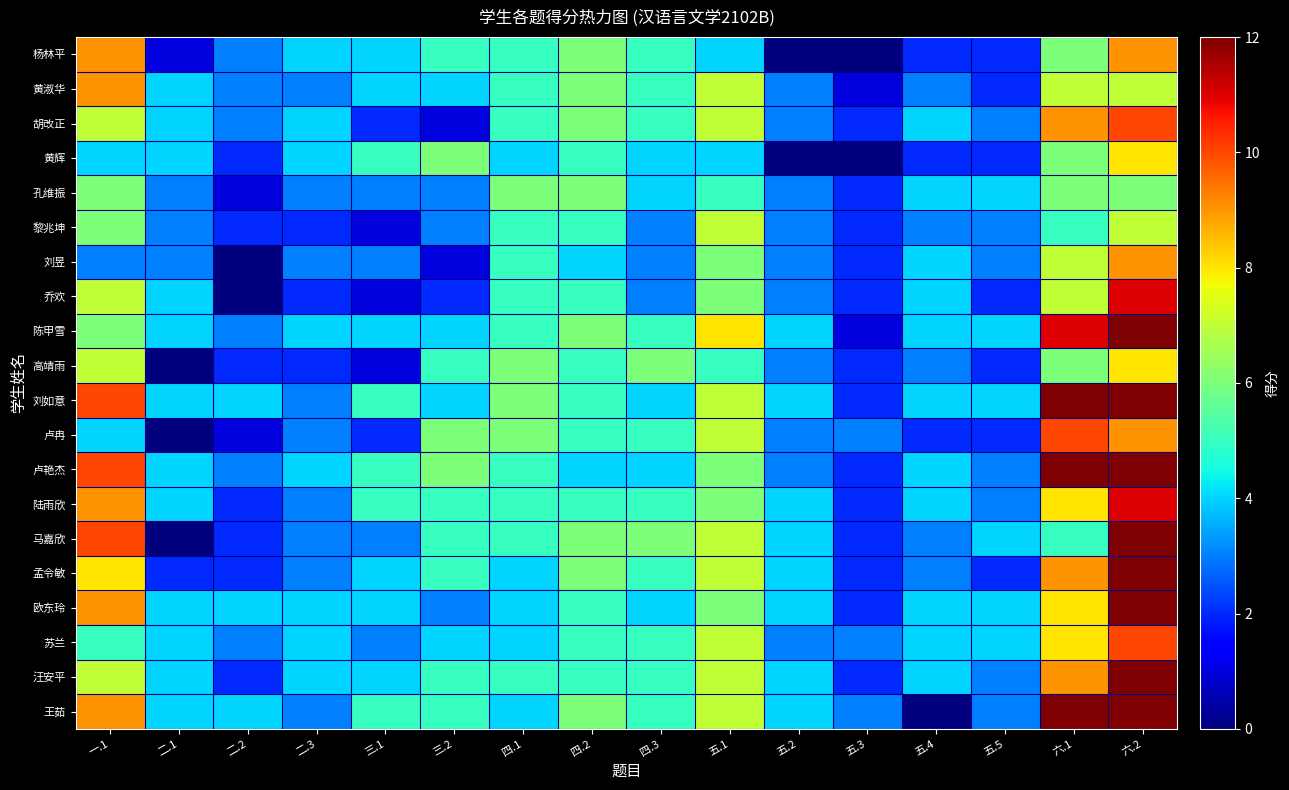

Which series has the widest spread of values?

马嘉欣